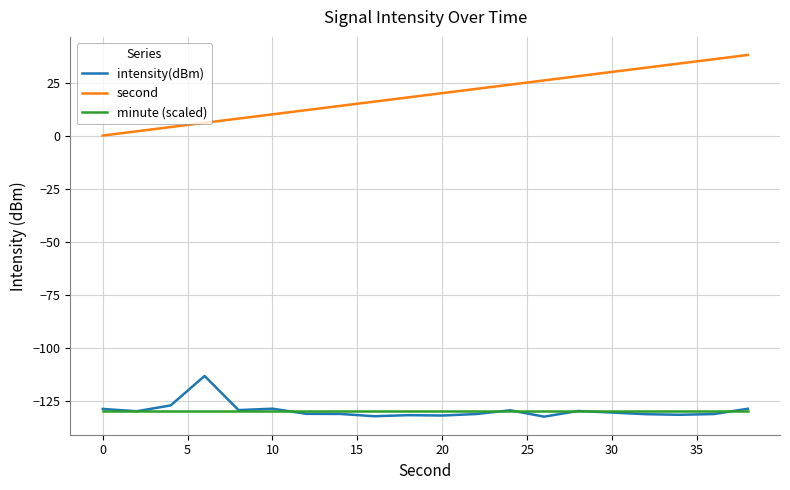

Rank the series by their maximum value, from highest to lowest.

second, intensity(dBm), minute (scaled)